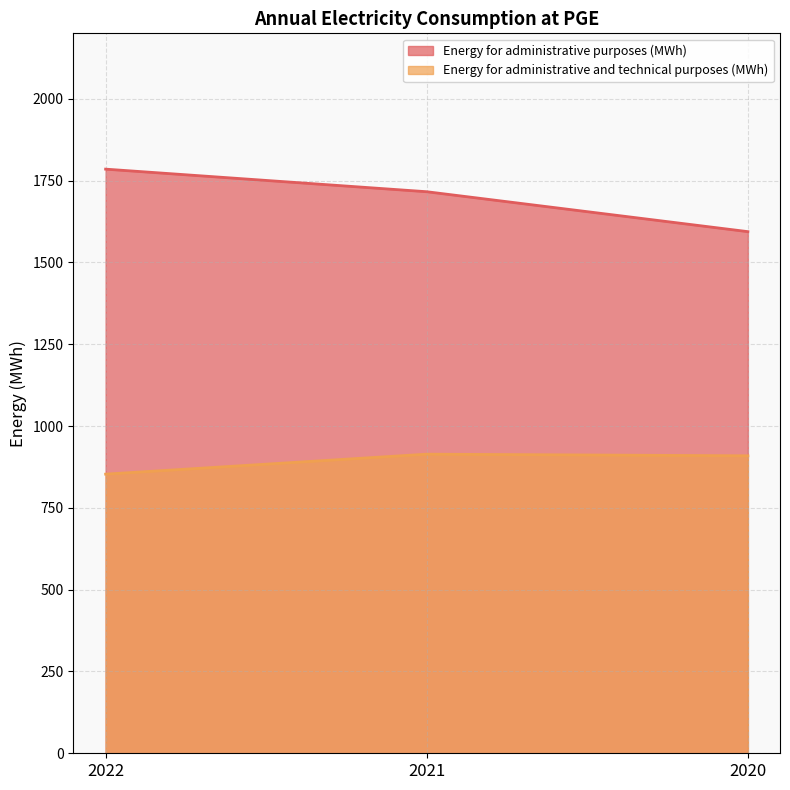

What is the difference between the maximum and minimum values in the Energy for administrative and technical purposes (MWh) series?

61